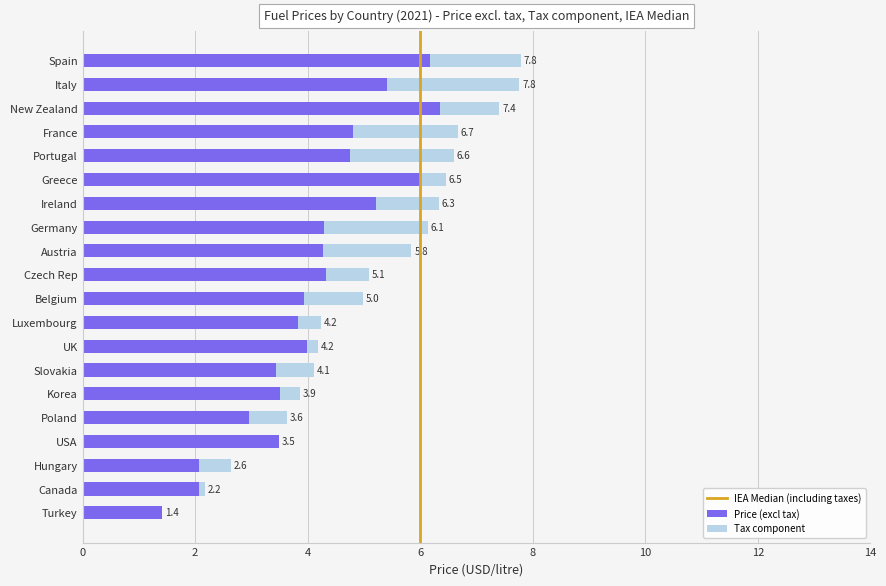

Rank the series at Luxembourg from lowest to highest value.

Tax component, Price (excl tax)